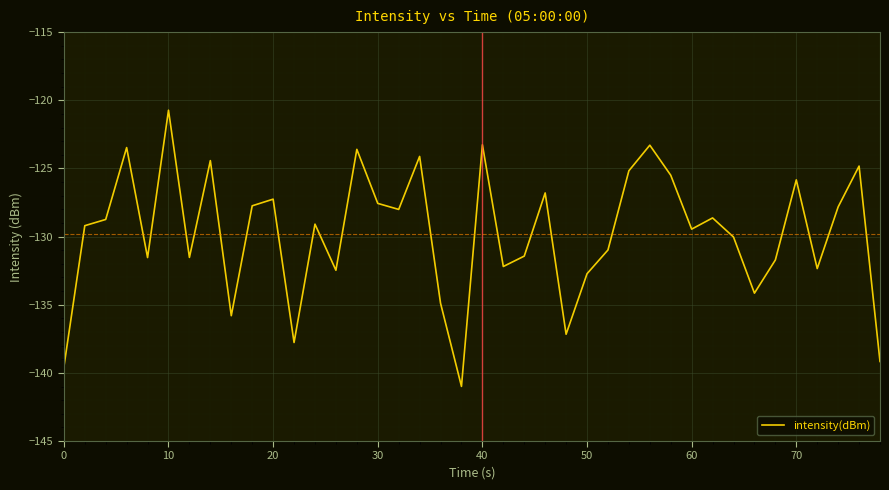

What is the difference between the maximum and minimum values?

20.3